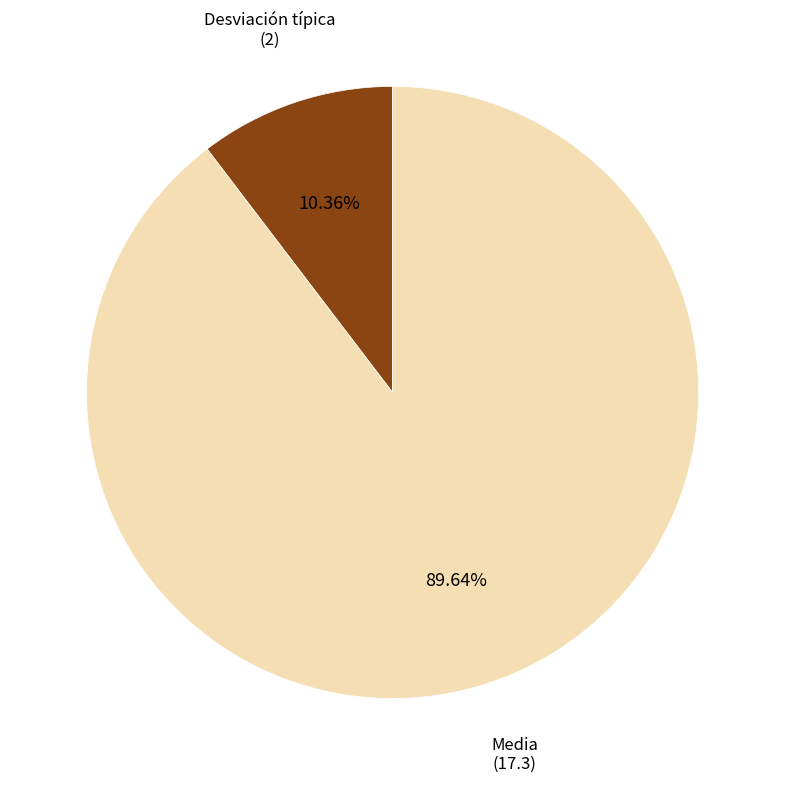

Does any single category account for the majority?

Yes